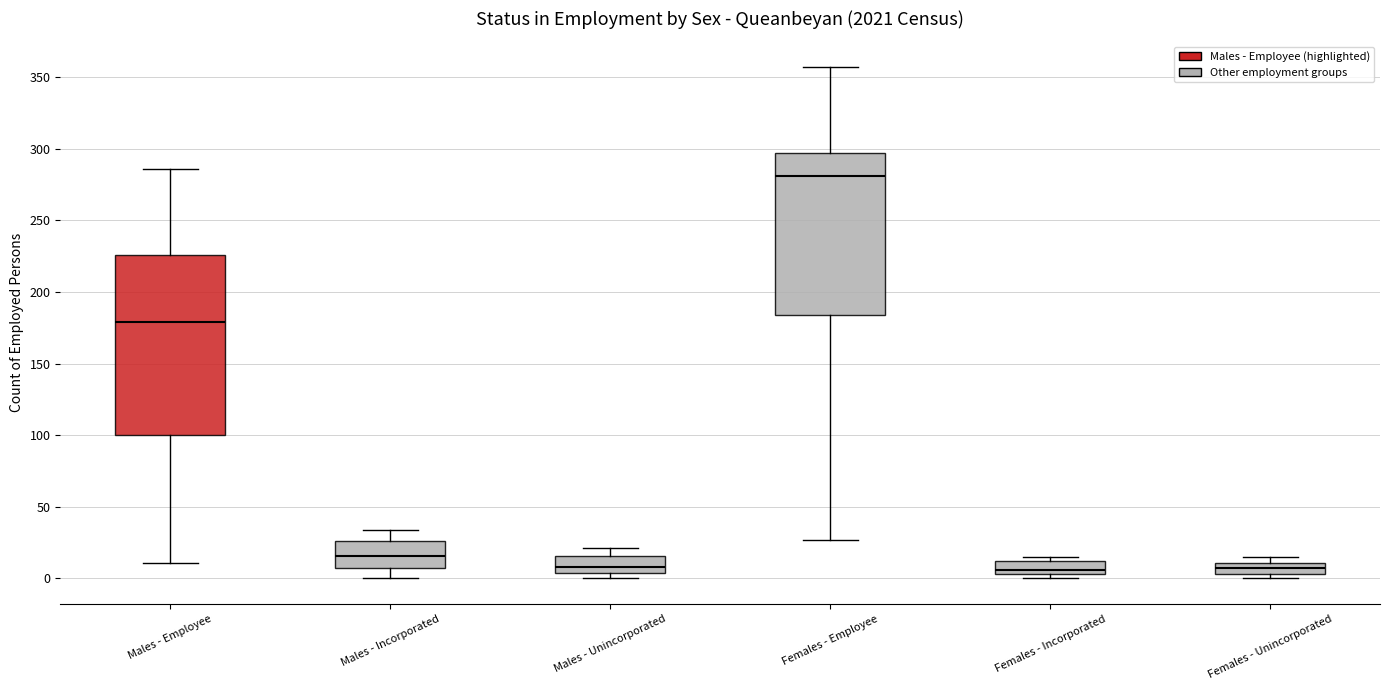

Which box has the highest median line?

Females - Employee